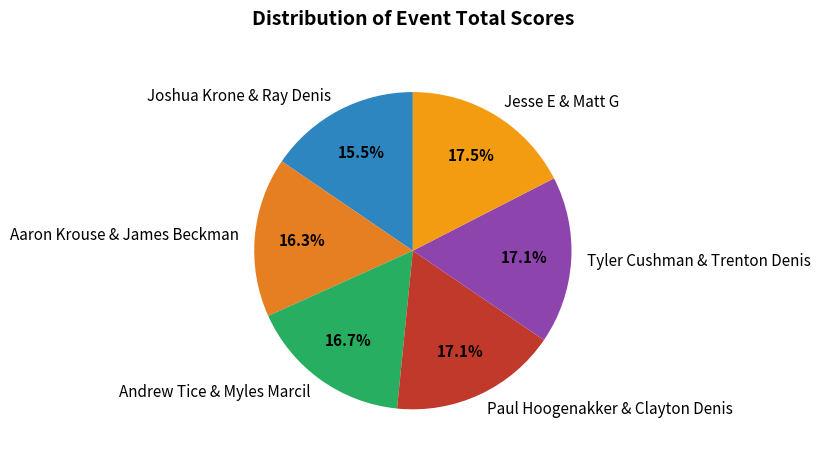

What percentage is the Paul Hoogenakker & Clayton Denis slice, to the nearest percent?

17%